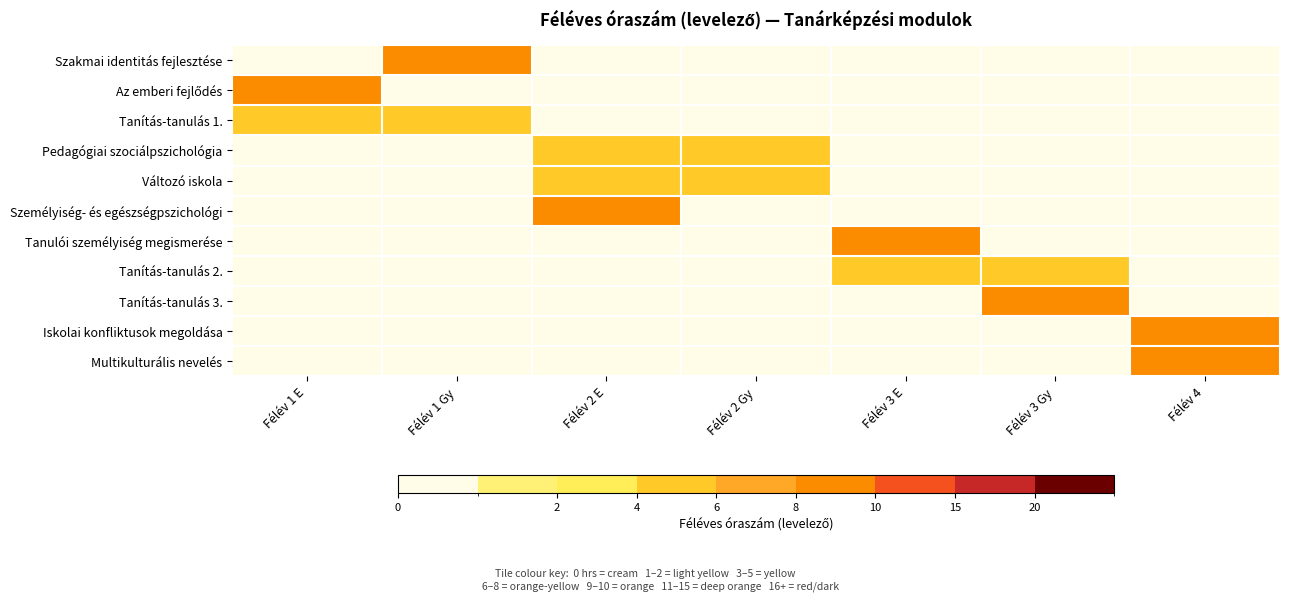

Rank the series by their maximum value, from lowest to highest.

Tanítás-tanulás 1., Pedagógiai szociálpszichológia, Változó iskola, Tanítás-tanulás 2., Szakmai identitás fejlesztése, Az emberi fejlődés, Személyiség- és egészségpszichológi, Tanulói személyiség megismerése, Tanítás-tanulás 3., Iskolai konfliktusok megoldása, Multikulturális nevelés